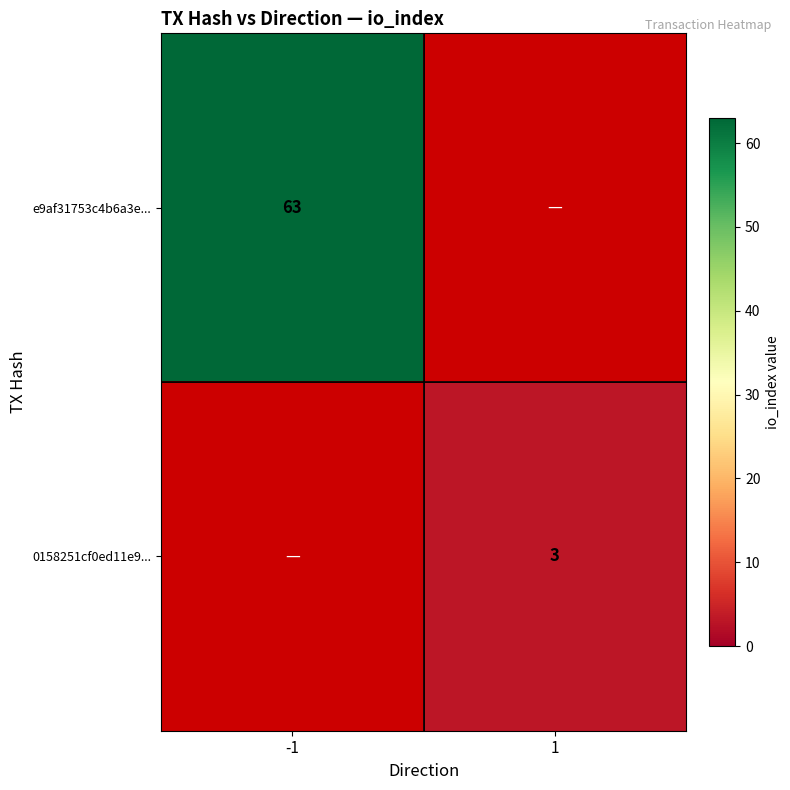

The value of 0158251cf0ed11e9... at 1 is 4. True or false?

False